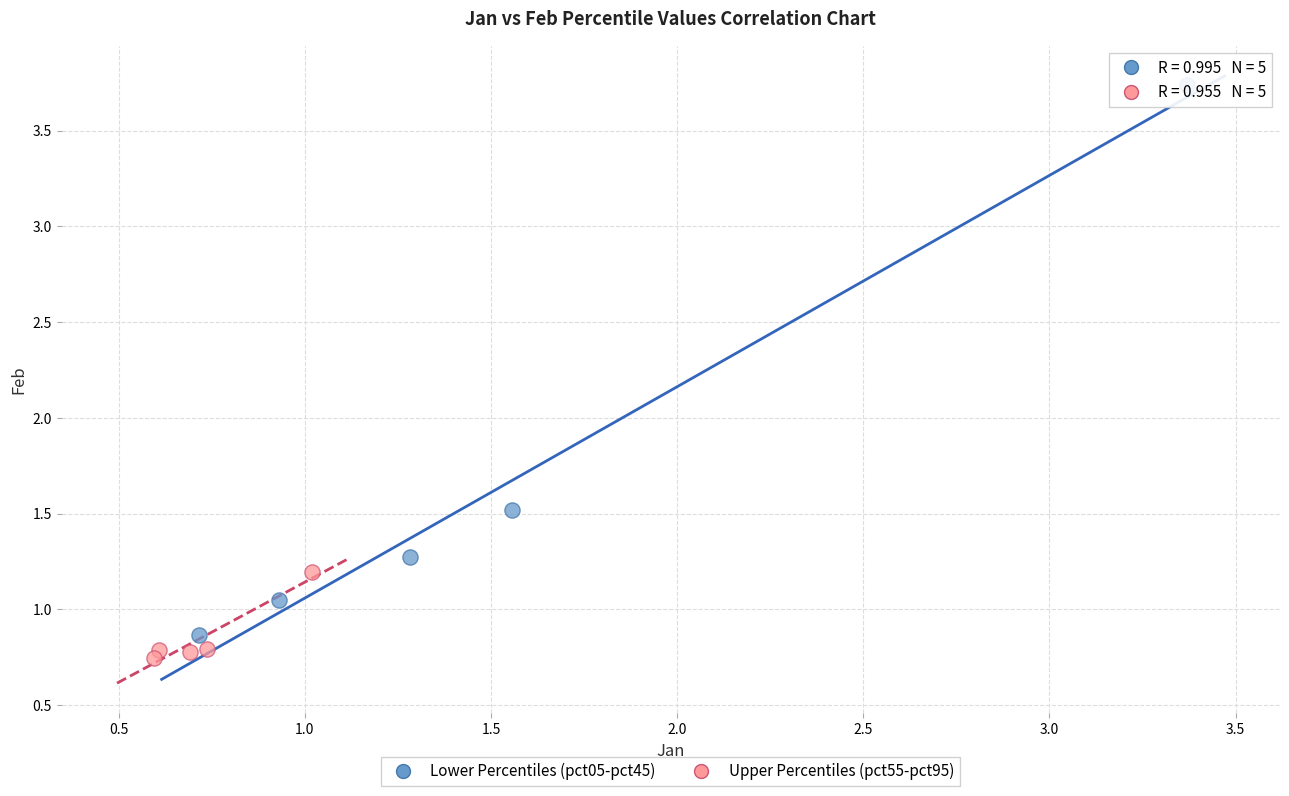

Which series reaches the maximum Y coordinate?

Lower Percentiles (pct05-pct45)